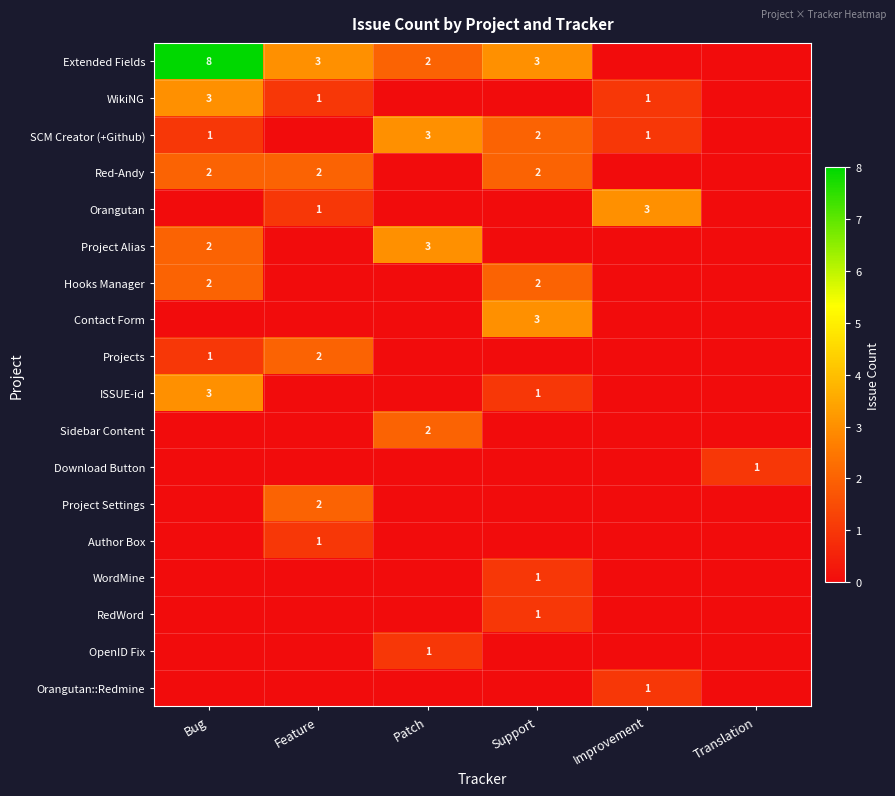

Is it true that WikiNG equals 3 at Bug?

True